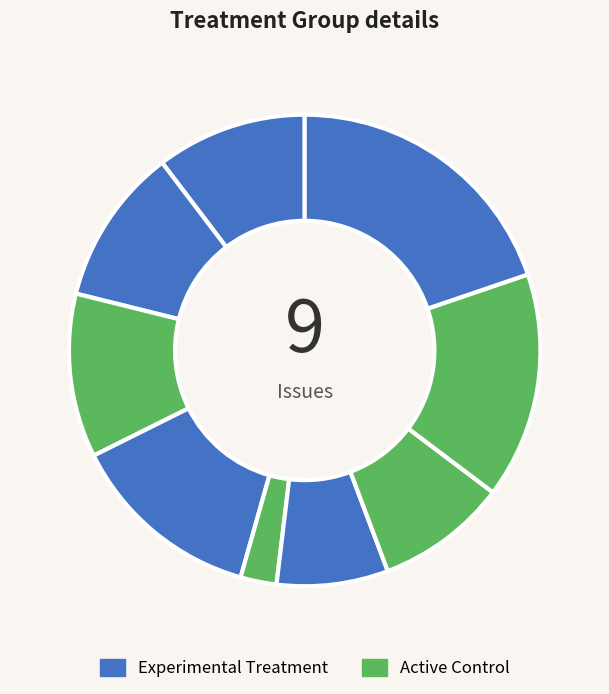

Count the number of slices in the pie.

9